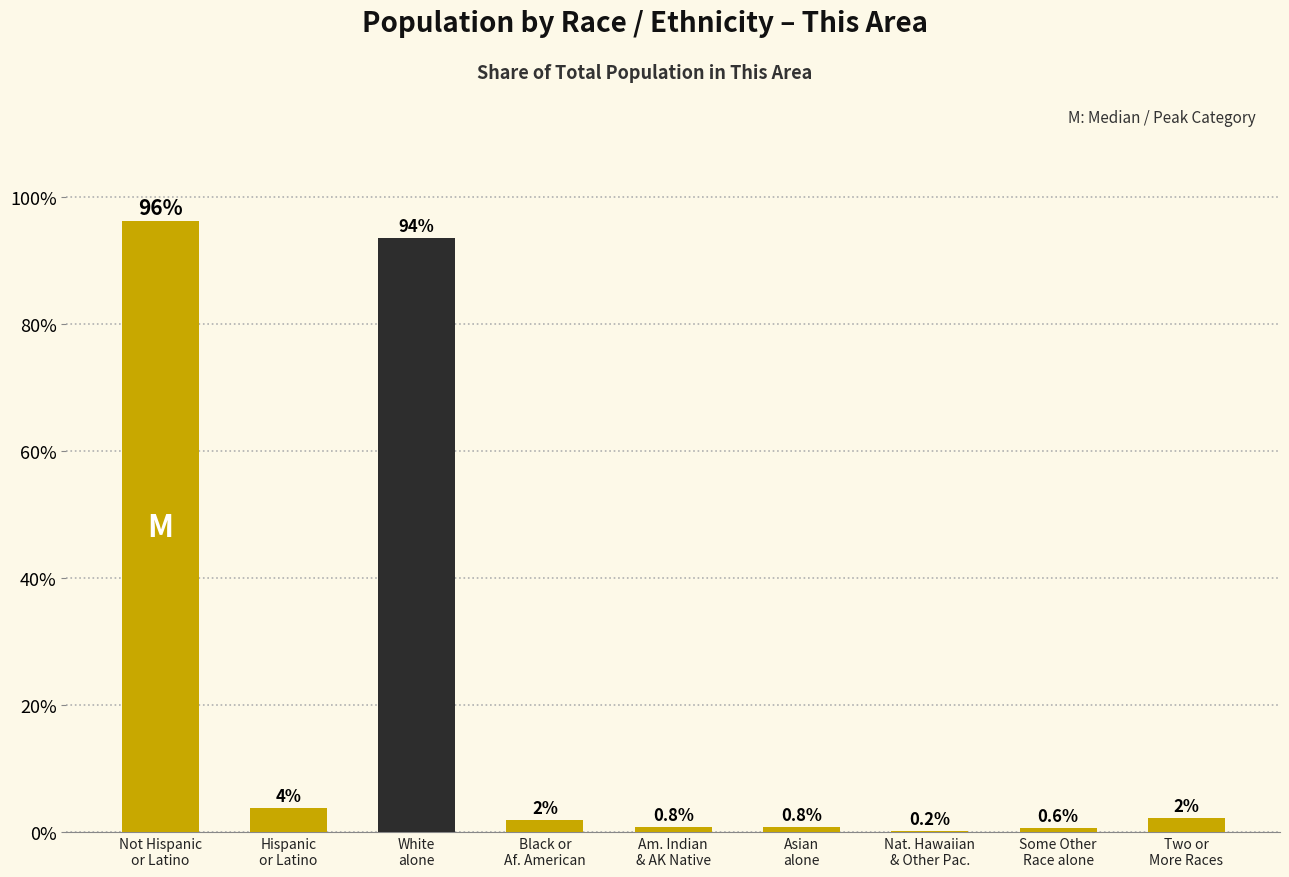

What is the maximum value shown in the chart?

96.2